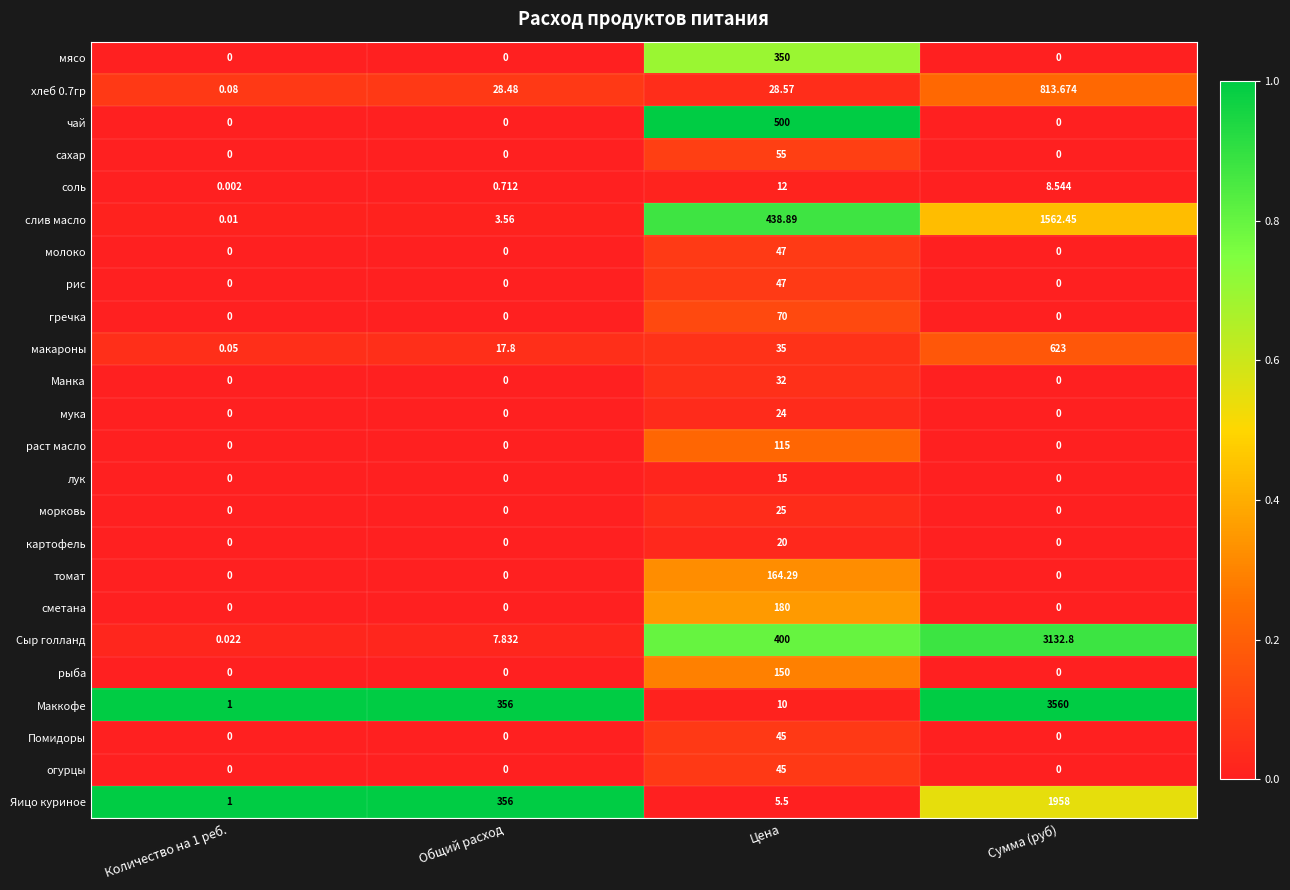

Which series has the largest total across all categories?

Маккофе